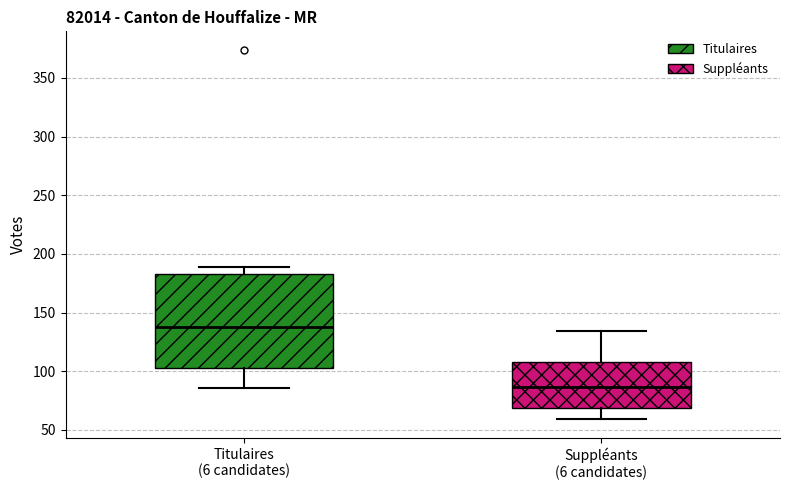

Where does the lower whisker of the box for Suppléants (6 candidates) end on the y-axis? The values are not printed on the chart, so give them approximately, as read against the axis.

60